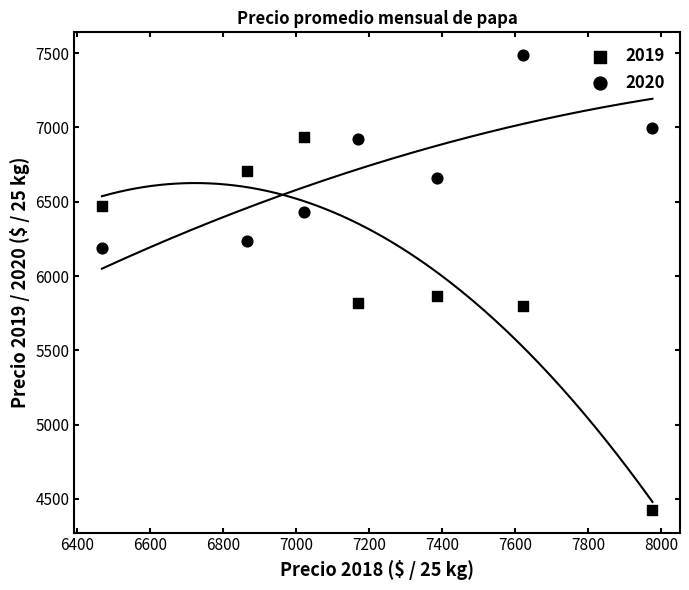

Count the number of points in this scatter plot.

14